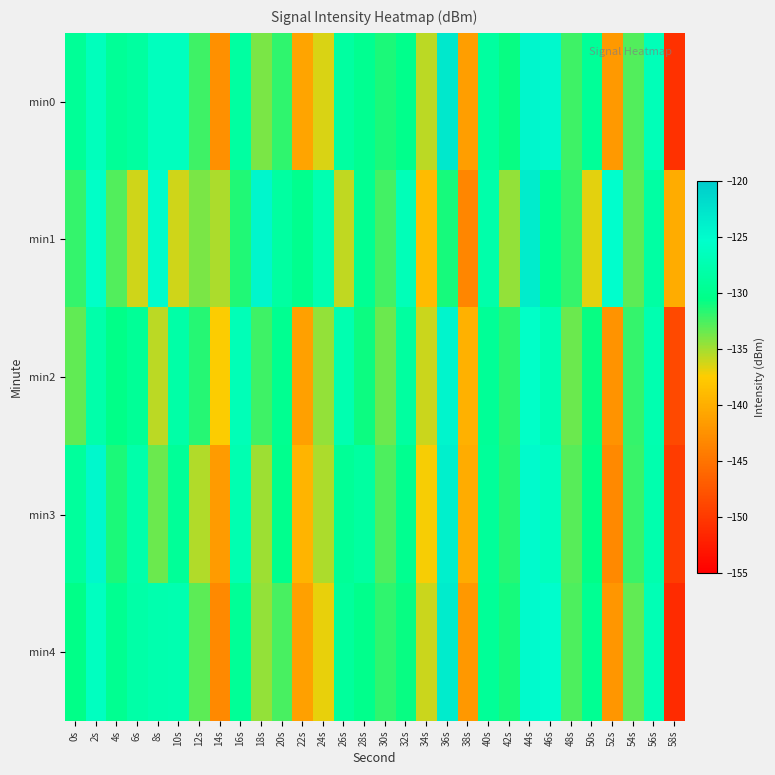

Reading left to right, what are all the values shown in this chart?

min0: 0s=-129.4	2s=-126.5	4s=-129.4	6s=-128.7	8s=-126.3	10s=-126.4	12s=-132.2	14s=-142.6	16s=-128.6	18s=-133.9	20s=-131.8	22s=-140.8	24s=-136.5	26s=-128.6	28s=-129.8	30s=-131.3	32s=-130.2	34s=-135.7	36s=-122.9	38s=-141.4	40s=-128.7	42s=-130.7	44s=-124.4	46s=-124.6	48s=-132.2	50s=-129.3	52s=-141.8	54s=-132.8	56s=-126.8	58s=-150.7
min1: 0s=-131.9	2s=-125.7	4s=-132.8	6s=-136.2	8s=-125.0	10s=-136.2	12s=-133.8	14s=-135.3	16s=-131.5	18s=-124.5	20s=-128.5	22s=-130.1	24s=-127.3	26s=-135.8	28s=-129.6	30s=-132.4	32s=-126.7	34s=-138.9	36s=-131.2	38s=-143.5	40s=-127.8	42s=-134.6	44s=-123.4	46s=-129.7	48s=-131.9	50s=-136.8	52s=-125.3	54s=-133.1	56s=-128.4	58s=-140.2
min2: 0s=-133.2	2s=-127.8	4s=-130.5	6s=-129.3	8s=-135.7	10s=-128.1	12s=-131.6	14s=-137.4	16s=-126.9	18s=-132.3	20s=-129.8	22s=-141.2	24s=-134.6	26s=-127.5	28s=-130.9	30s=-133.4	32s=-128.7	34s=-136.1	36s=-124.3	38s=-139.8	40s=-129.4	42s=-131.7	44s=-125.6	46s=-127.2	48s=-133.5	50s=-130.8	52s=-142.3	54s=-131.9	56s=-127.4	58s=-148.6
min3: 0s=-128.9	2s=-124.6	4s=-131.3	6s=-127.8	8s=-133.5	10s=-129.2	12s=-135.4	14s=-141.7	16s=-127.3	18s=-134.8	20s=-130.1	22s=-139.5	24s=-135.2	26s=-129.4	28s=-128.6	30s=-132.7	32s=-129.9	34s=-137.3	36s=-123.8	38s=-140.1	40s=-129.1	42s=-131.5	44s=-124.8	46s=-126.3	48s=-132.9	50s=-130.4	52s=-143.2	54s=-132.1	56s=-127.6	58s=-149.8
min4: 0s=-130.5	2s=-126.2	4s=-129.8	6s=-128.1	8s=-127.6	10s=-127.4	12s=-133.1	14s=-143.2	16s=-129.3	18s=-134.6	20s=-132.5	22s=-141.3	24s=-136.9	26s=-128.9	28s=-130.2	30s=-131.8	32s=-130.7	34s=-136.1	36s=-123.4	38s=-141.9	40s=-129.2	42s=-131.1	44s=-124.9	46s=-125.1	48s=-132.6	50s=-129.7	52s=-142.1	54s=-133.2	56s=-127.1	58s=-151.3